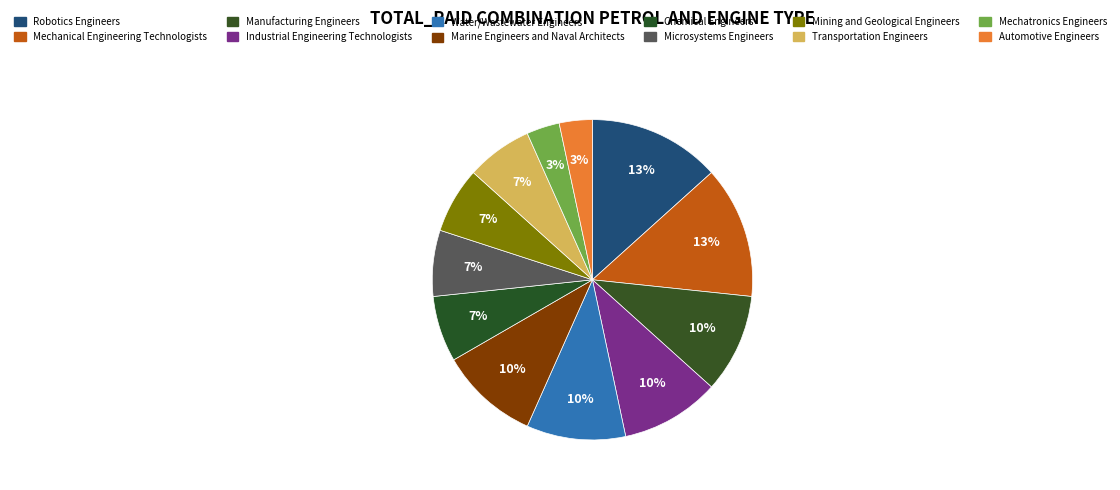

Does Automotive Engineers represent more than half of the total?

No